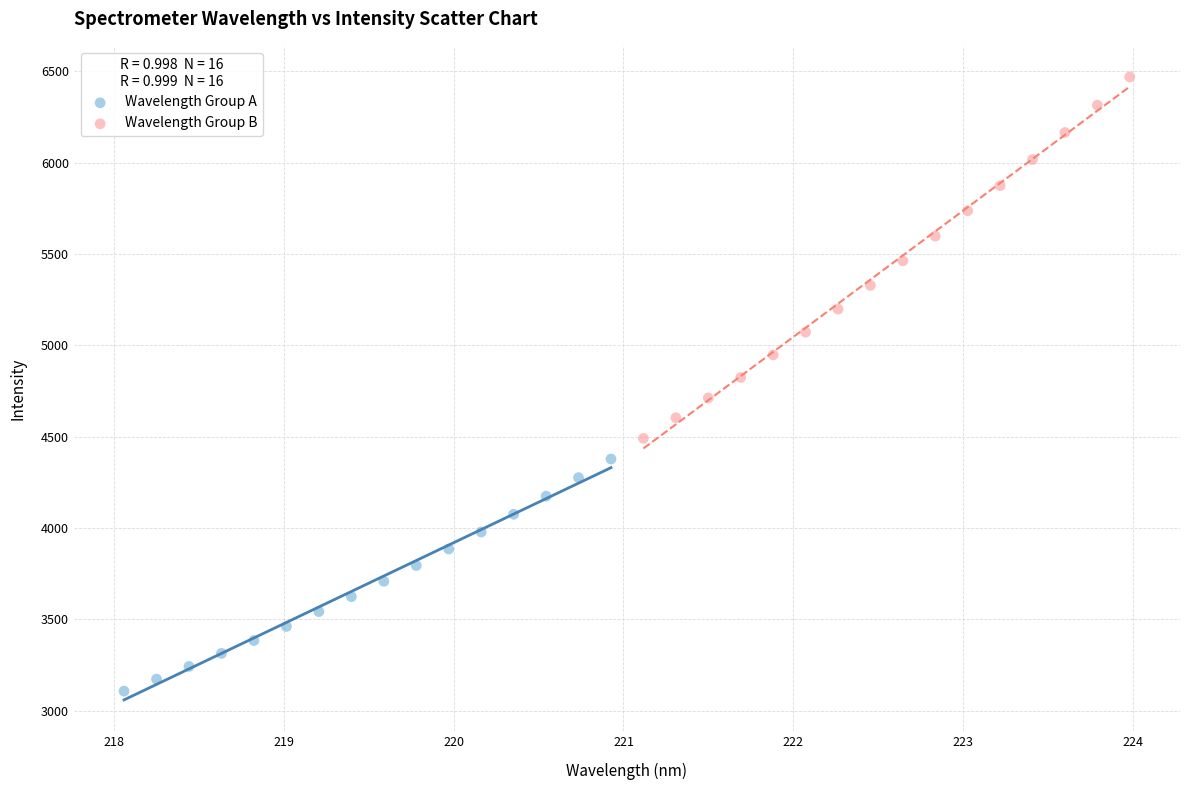

Which series has the largest Y range (max minus min)?

Wavelength Group B